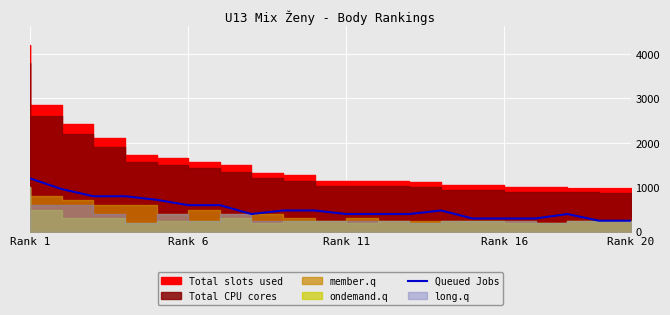

How many values are below 480?

10